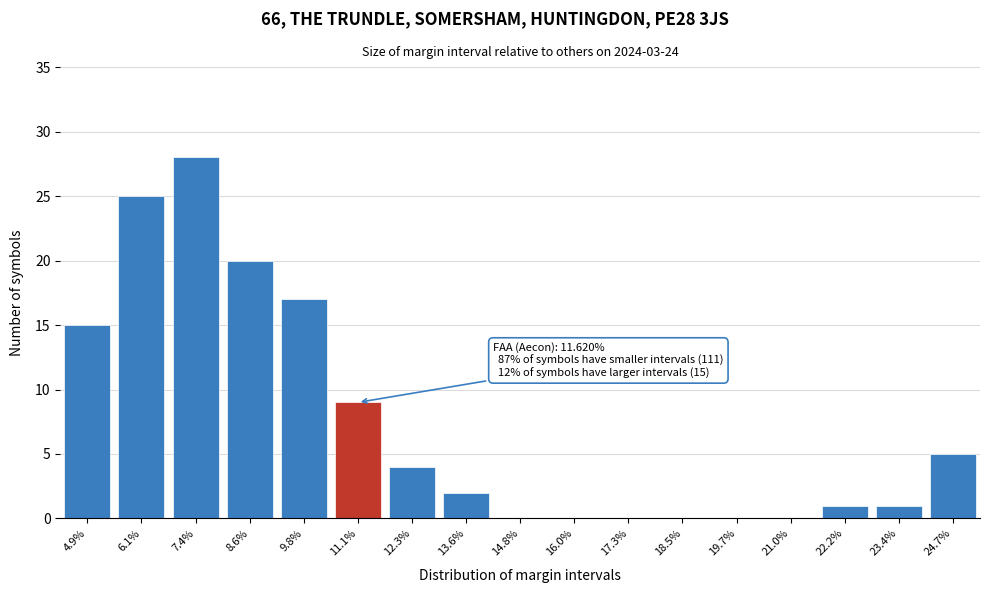

Reading left to right, extract all data points from this chart.

4.9%=15	6.1%=25	7.4%=28	8.6%=20	9.8%=17	11.1%=9	12.3%=4	13.6%=2	14.8%=0	16.0%=0	17.3%=0	18.5%=0	19.7%=0	21.0%=0	22.2%=1	23.4%=1	24.7%=5